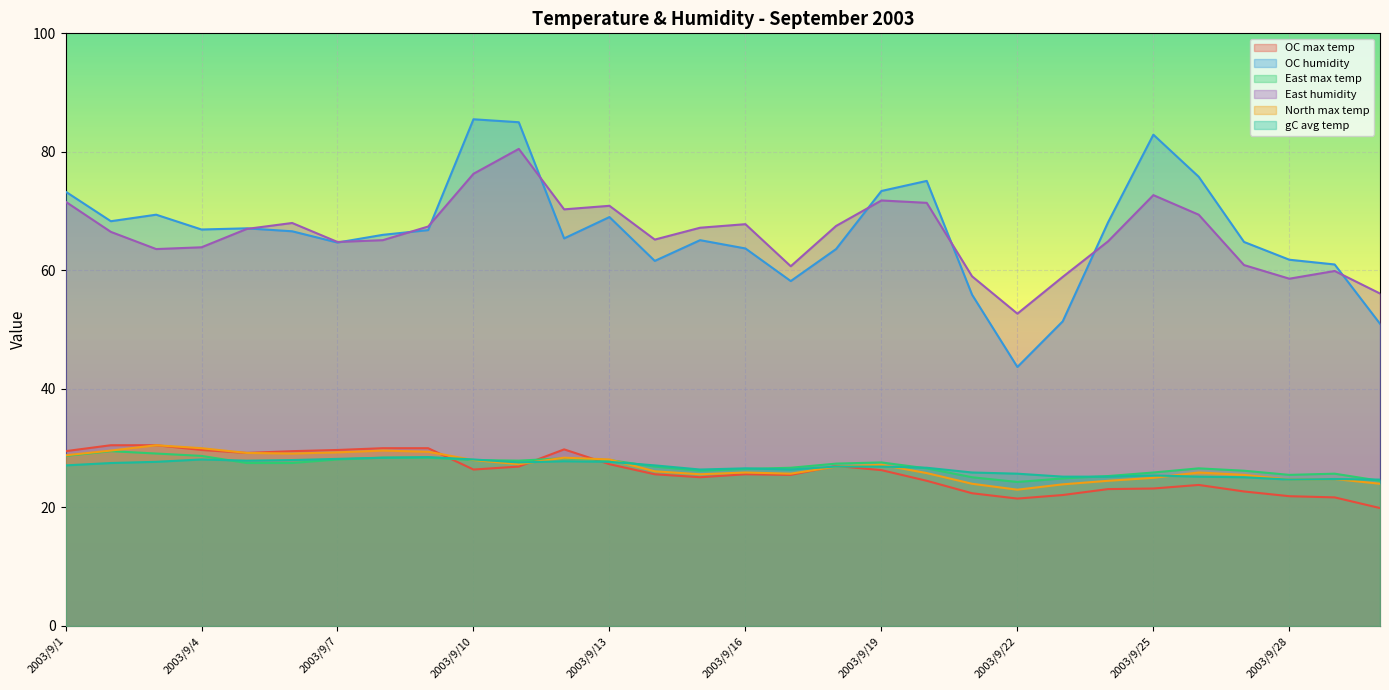

Where is OC max temp nearest to the value 25?

2003/9/15